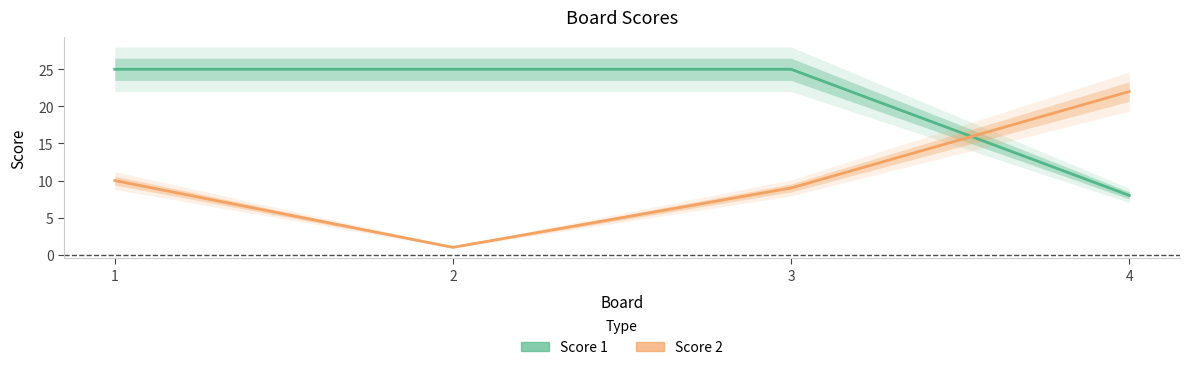

What are all the series names shown in the legend?

Score 1, Score 2